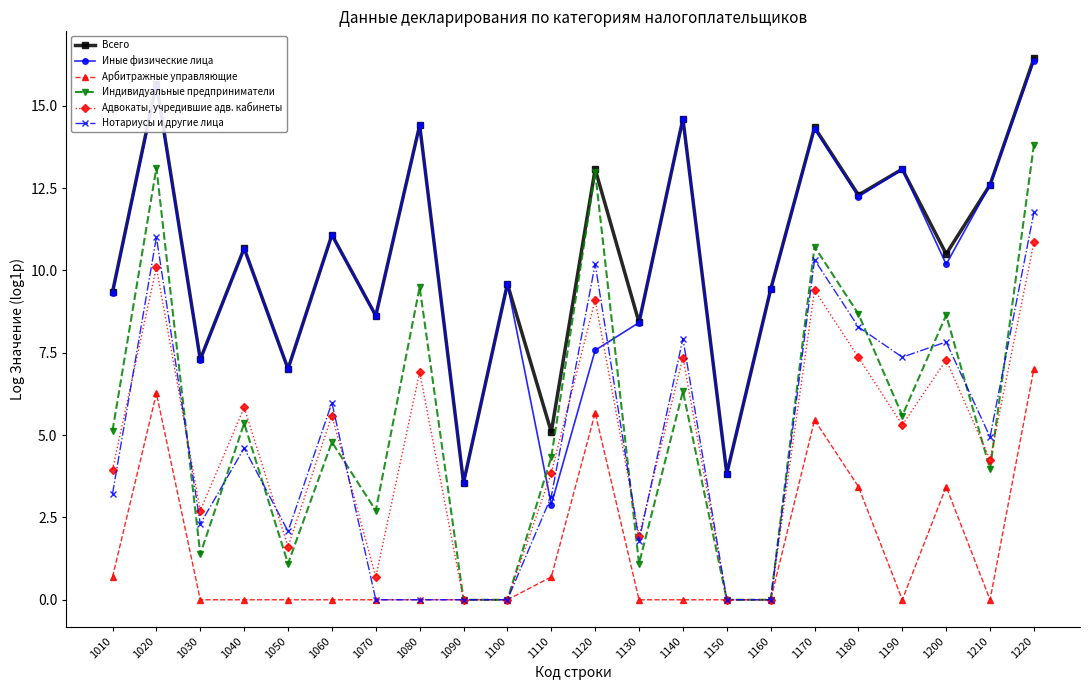

In Нотариусы и другие лица, how many points are higher than both neighbors (excluding endpoints)?

7